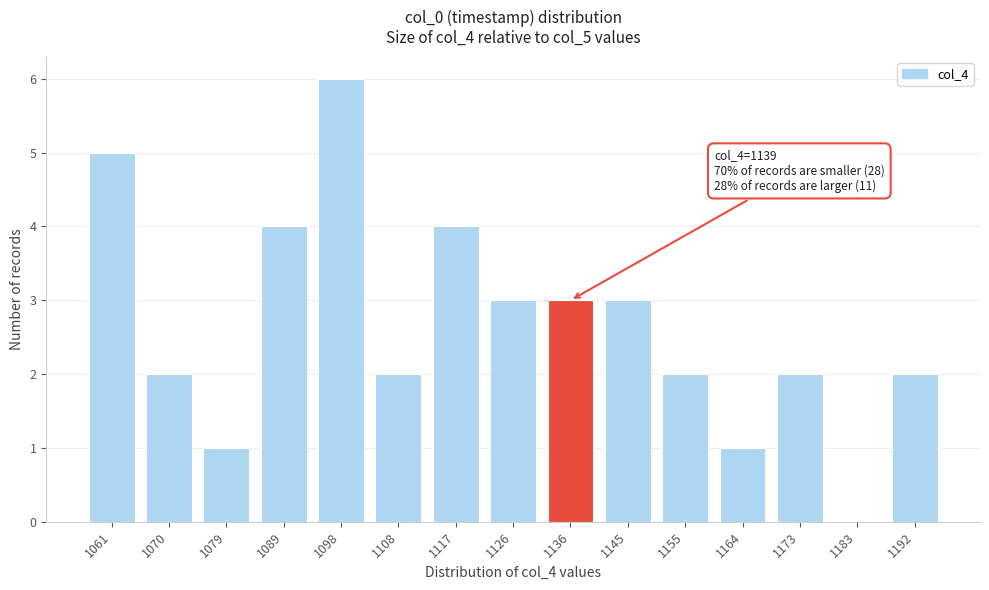

Reading left to right, extract all data points from this chart.

1061=5	1070=2	1079=1	1089=4	1098=6	1108=2	1117=4	1126=3	1136=3	1145=3	1155=2	1164=1	1173=2	1183=0	1192=2